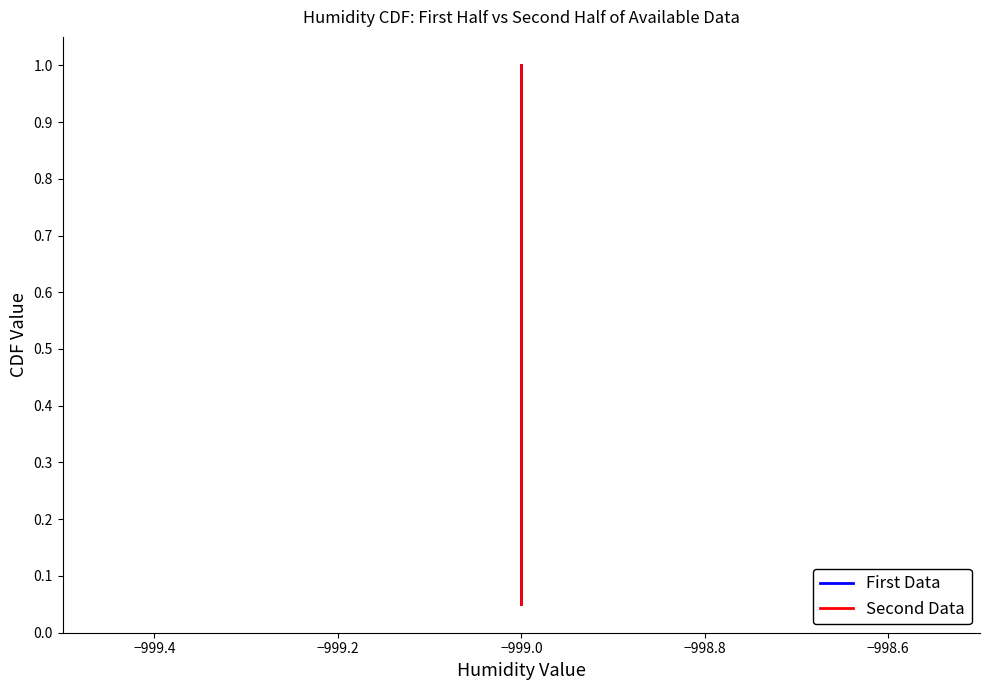

What is the value of the First Data point at the 6th from the left?

0.3